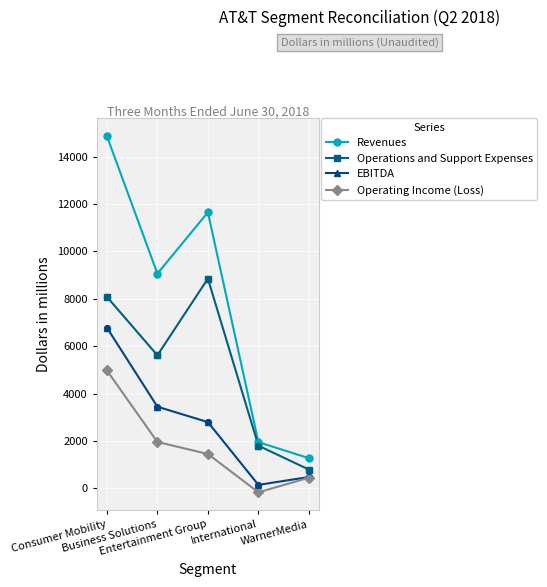

Which series has the largest total across all categories?

Revenues